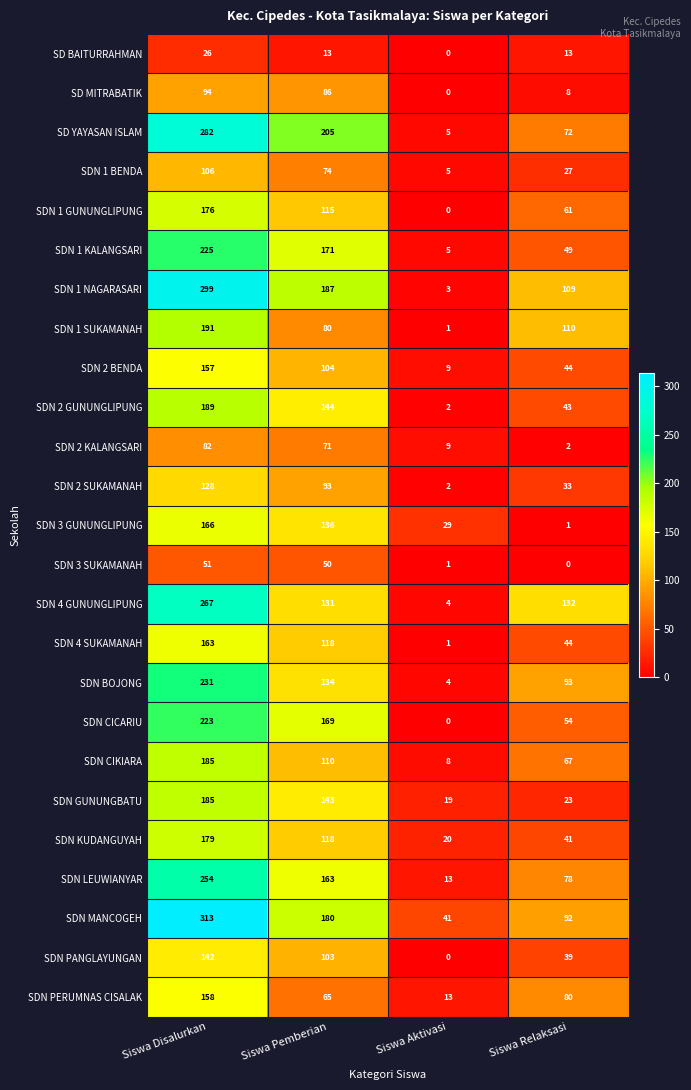

At which label does SDN 1 GUNUNGLIPUNG first exceed 115?

Siswa Disalurkan